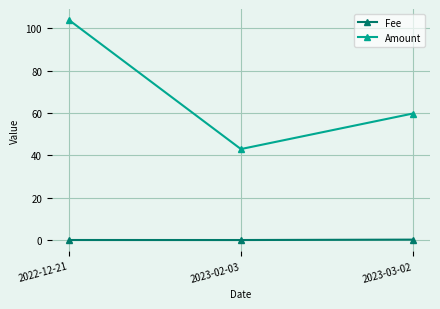

What is the label of the 3rd point from the right?

2022-12-21